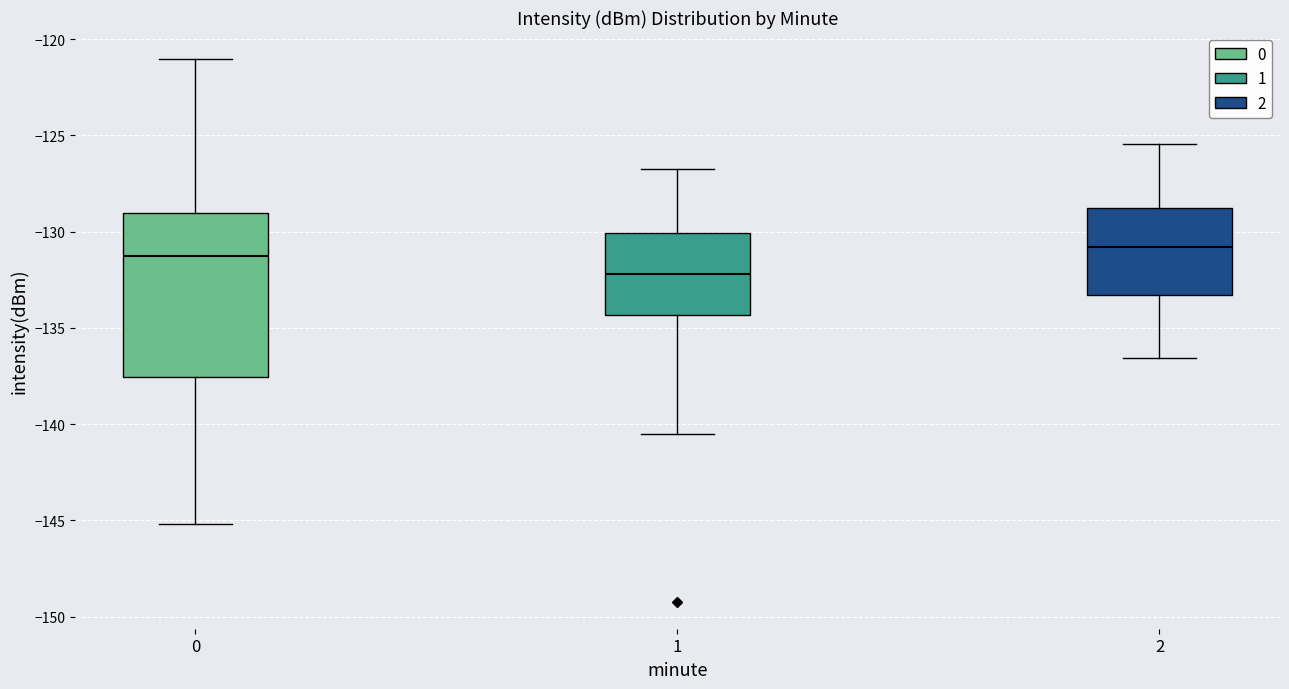

Reading left to right, read every box against the y-axis: the position of its median line, the range the box covers, and the ends of its whiskers. The values are not printed on the chart, so give them approximately, as read against the axis.

0: median -131.5, box -137.5 to -129.0, whiskers -145.0 to -121.0
1: median -132.0, box -134.5 to -130.0, whiskers -140.5 to -126.5
2: median -131.0, box -133.5 to -129.0, whiskers -136.5 to -125.5